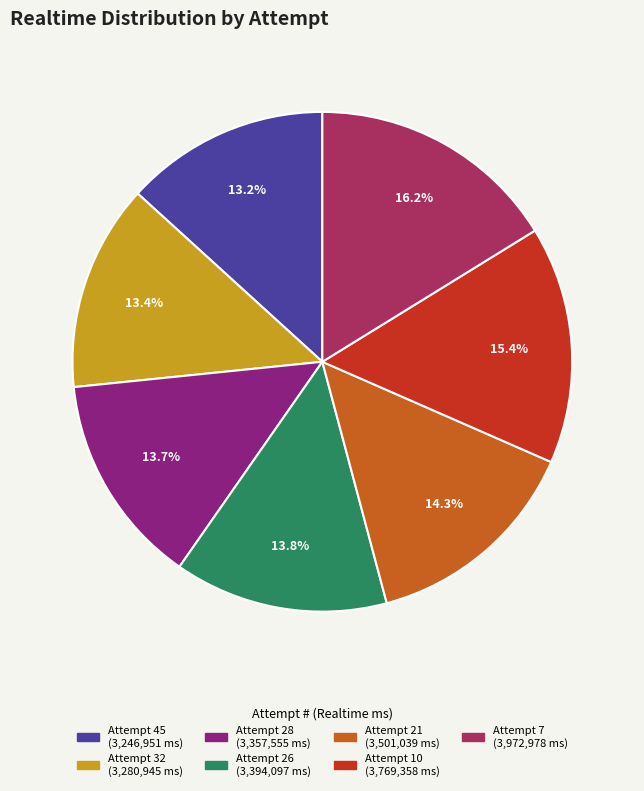

Is there any slice that represents more than half of the pie?

No